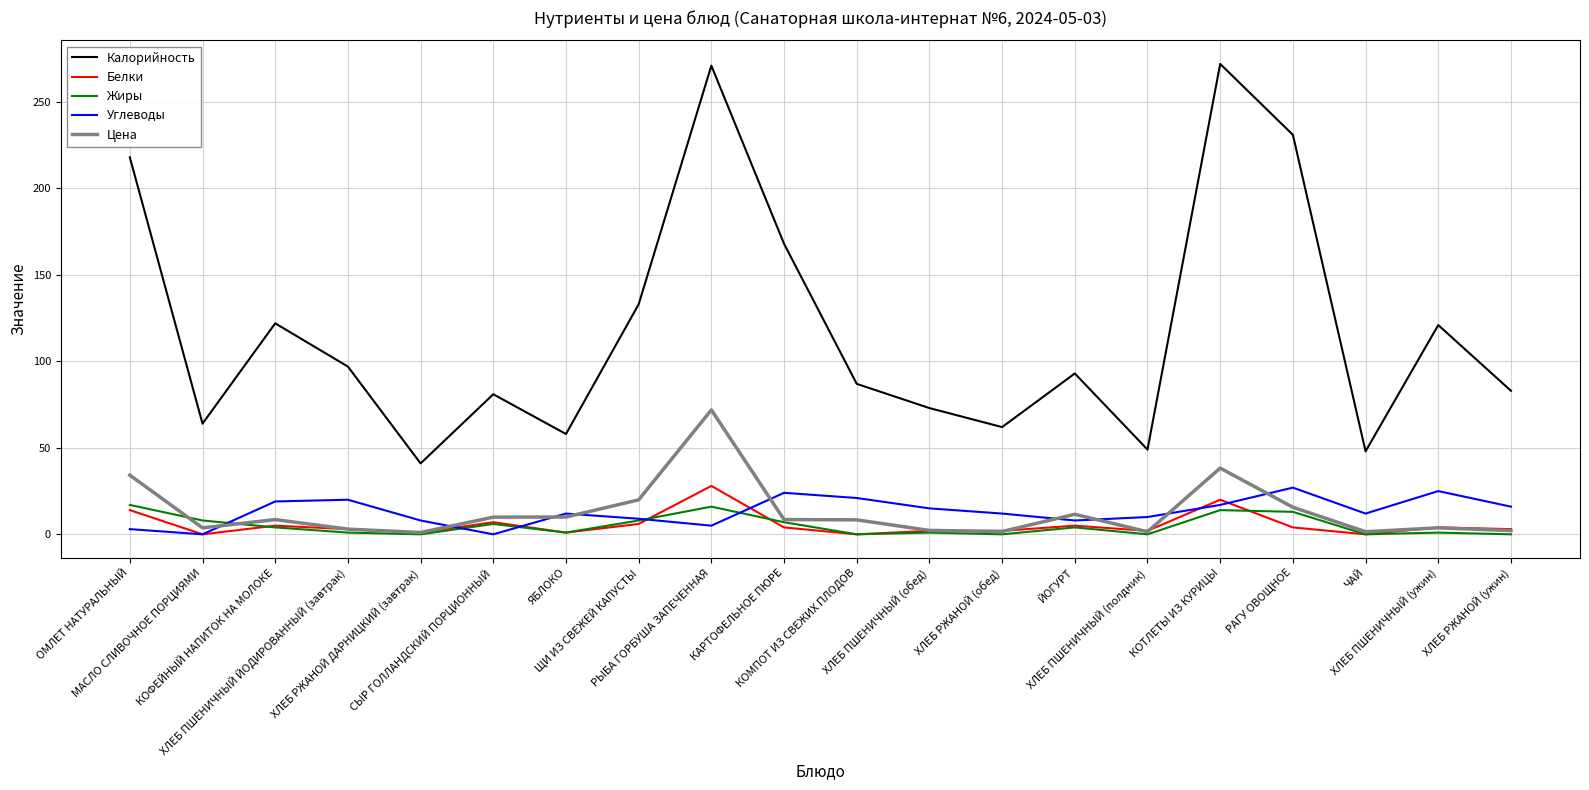

Which series has the largest total across all categories?

Калорийность